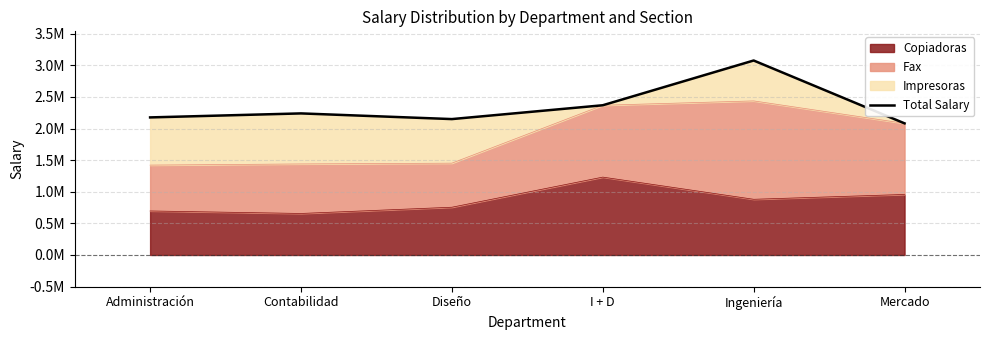

At which category does the chart reach its minimum across all series?

Mercado